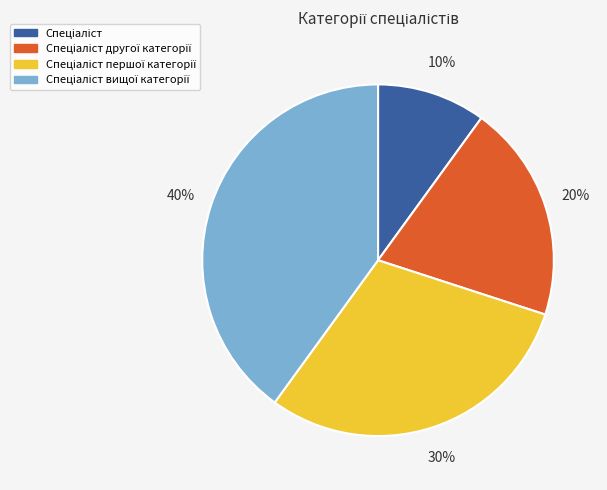

Is there a majority slice in this chart?

No